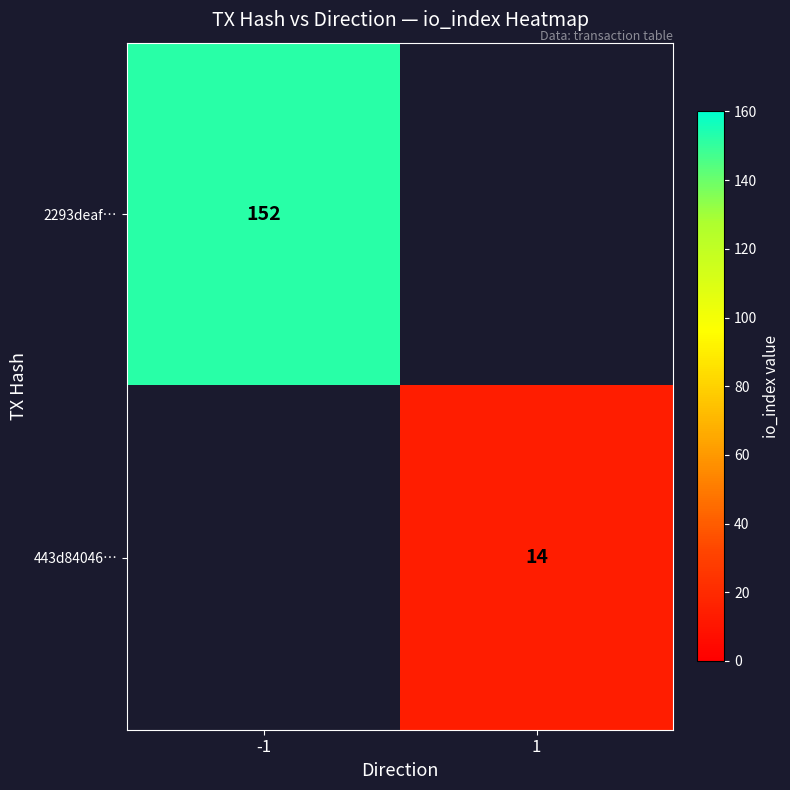

Is it true that 2293deaf… equals 207 at -1?

False